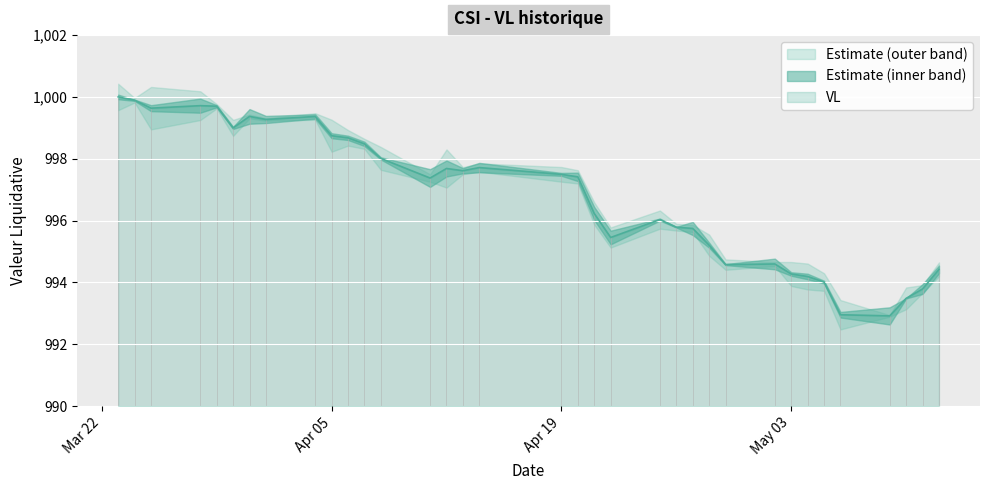

Between 2022-05-09 and 2022-05-06, which is larger?

2022-05-06